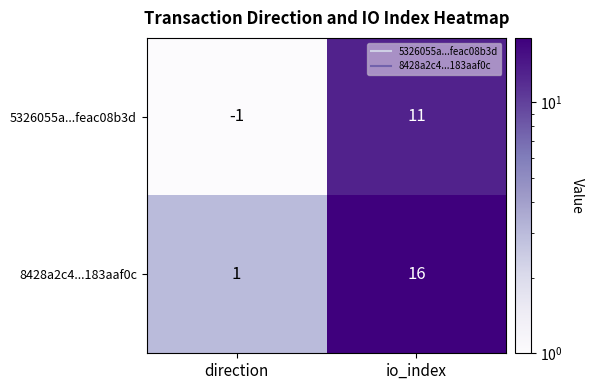

What is the maximum value for 5326055a...feac08b3d?

11